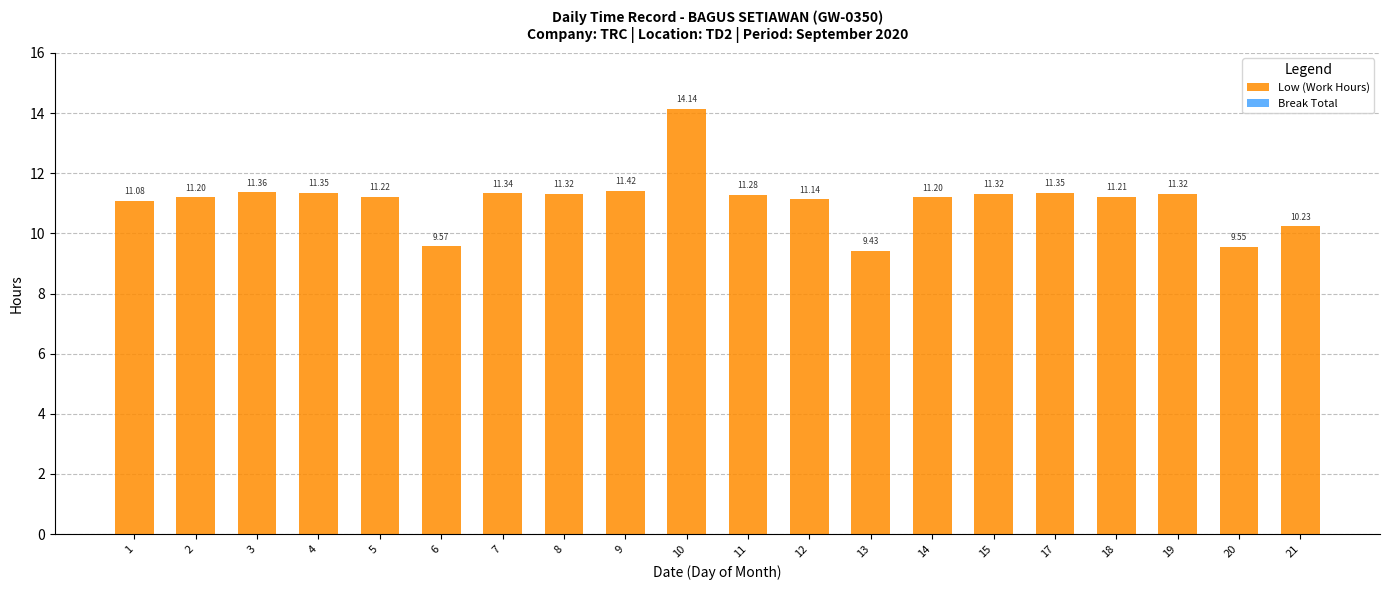

What is the sum of the values at 14 and 10?

25.3